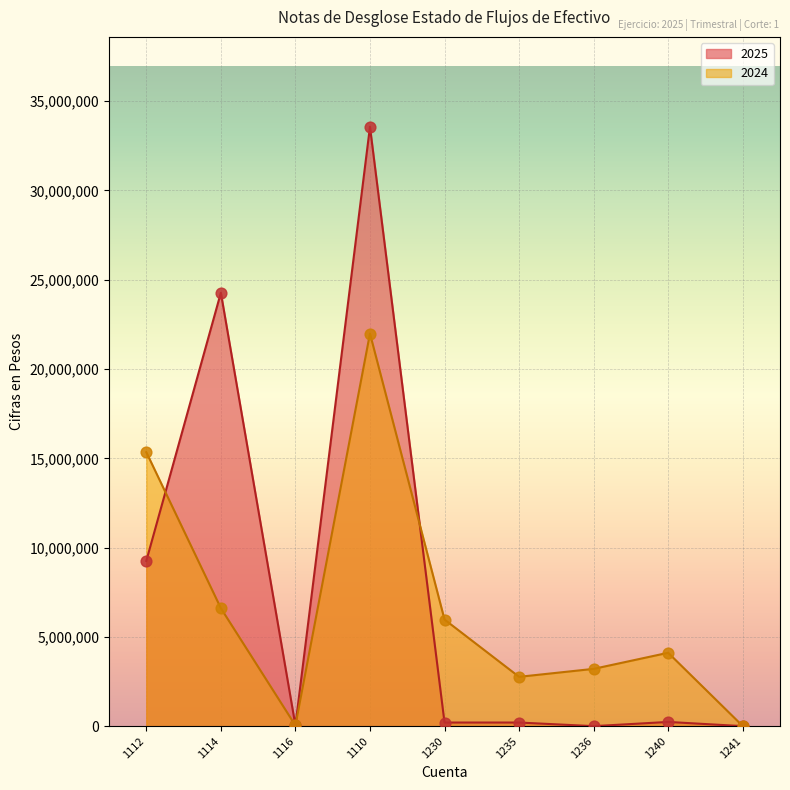

Which series has the largest Y range (max minus min)?

2025